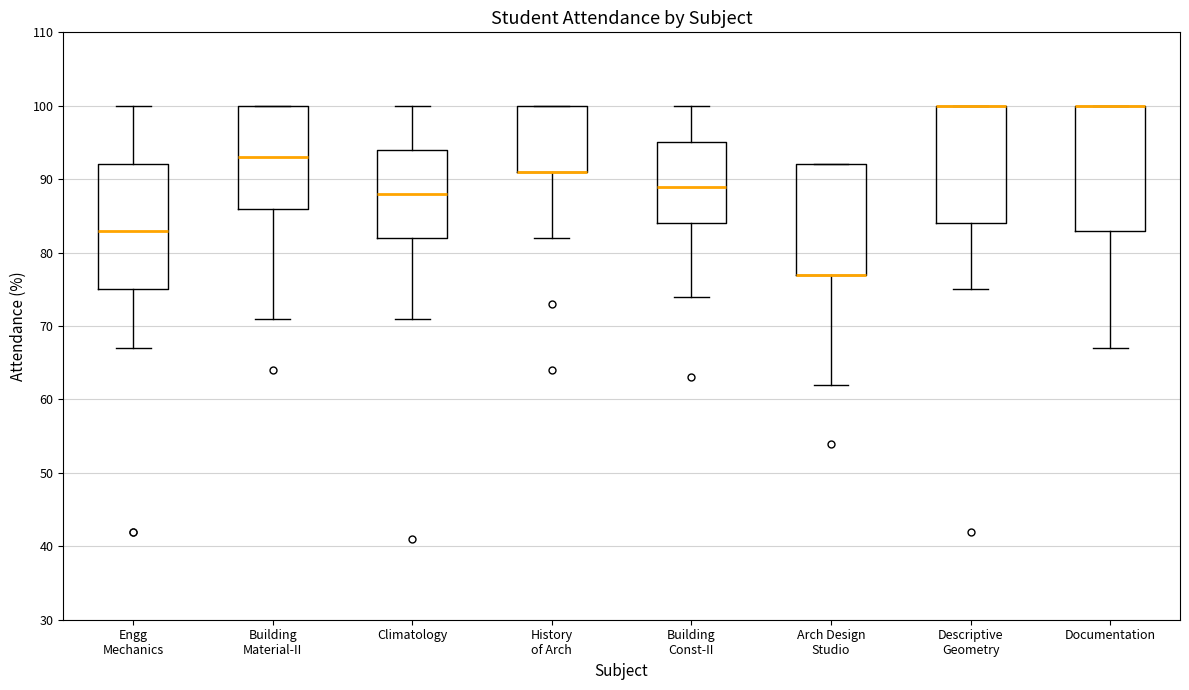

Reading left to right, transcribe this box plot: for each box, give where its median line is, the range the box spans, and where its two whiskers end, as read against the y-axis. The values are not printed on the chart, so give them approximately, as read against the axis.

Engg Mechanics: median 83, box 75 to 92, whiskers 67 to 100
Building Material-II: median 93, box 86 to 100, whiskers 71 to 100
Climatology: median 88, box 82 to 94, whiskers 71 to 100
History of Arch: median 91 (drawn on the box's lower edge), box 91 to 100, whiskers 82 to 100
Building Const-II: median 89, box 84 to 95, whiskers 74 to 100
Arch Design Studio: median 77 (drawn on the box's lower edge), box 77 to 92, whiskers 62 to 92
Descriptive Geometry: median 100 (drawn on the box's upper edge), box 84 to 100, whiskers 75 to 100
Documentation: median 100 (drawn on the box's upper edge), box 83 to 100, whiskers 67 to 100